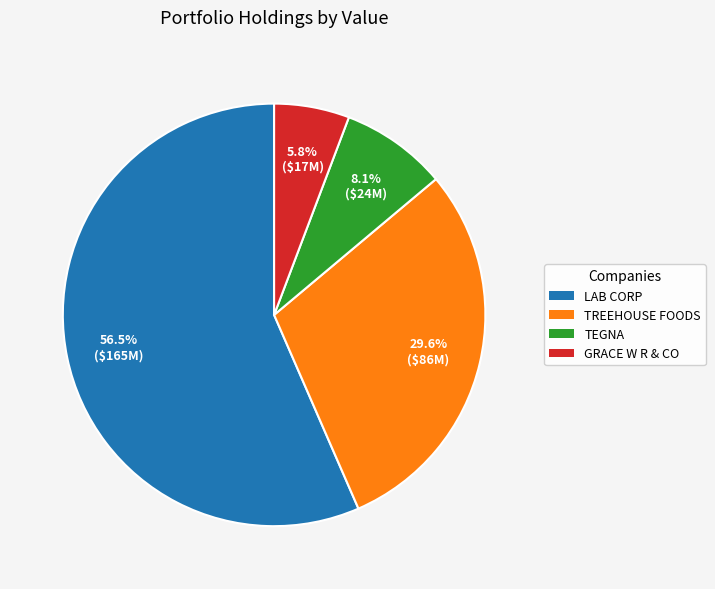

How many segments does this pie chart have?

4